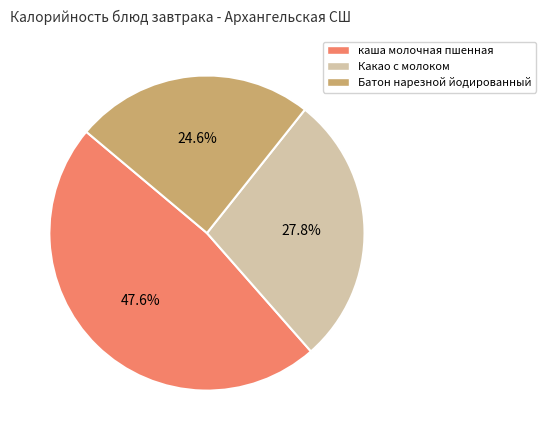

Which category has the biggest portion of the pie?

каша молочная пшенная